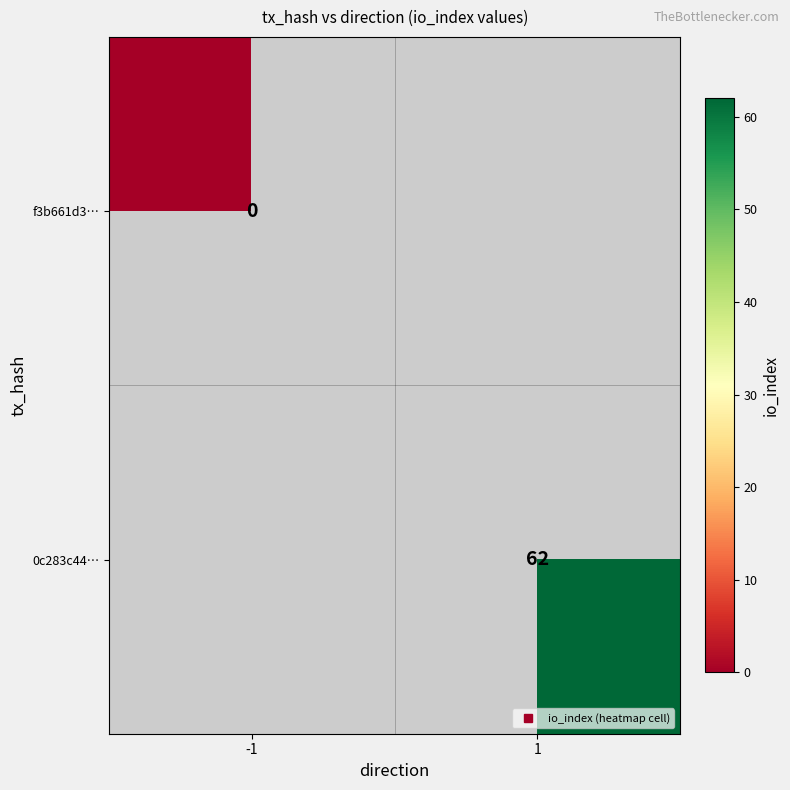

At which label does f3b661d3… reach its peak?

-1